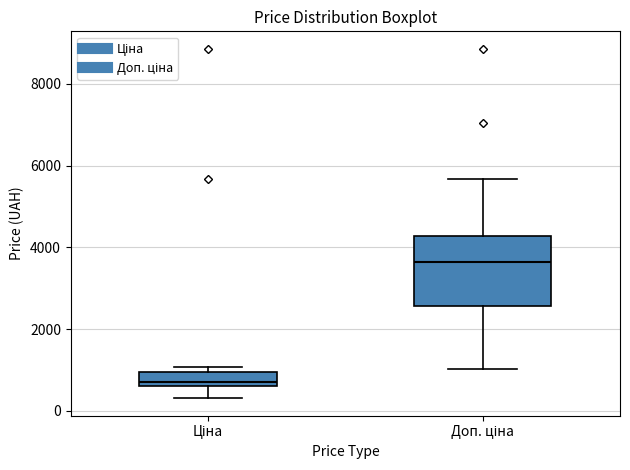

Which box is the tallest, from its lower edge to its upper edge?

Доп. ціна